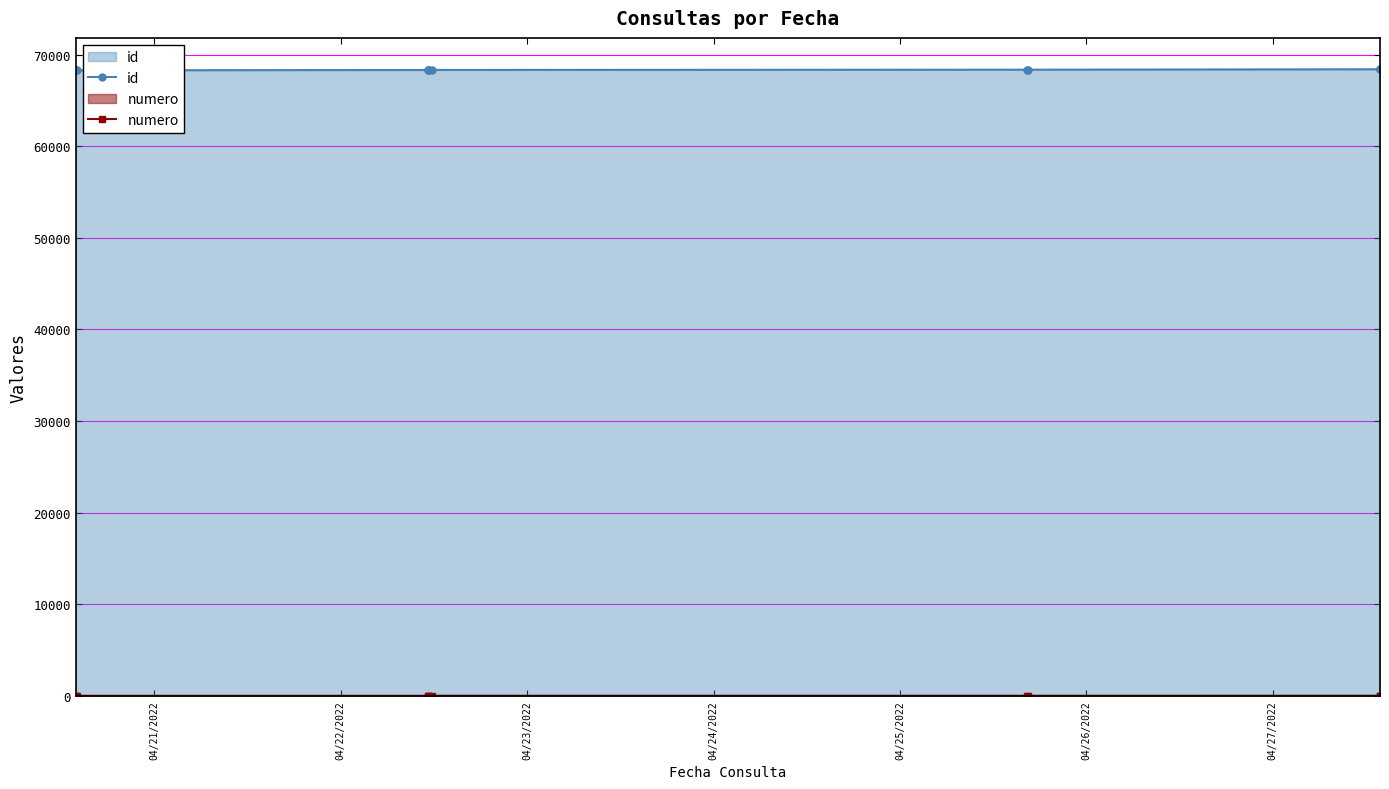

True or false: id and numero intersect in this chart.

False